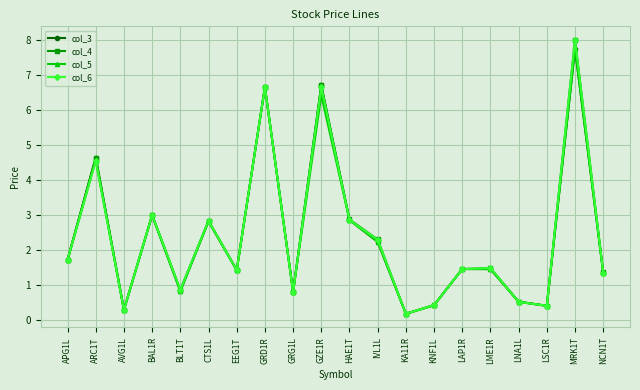

Between KNF1L and LNA1L, which series saw the biggest shift?

col_3